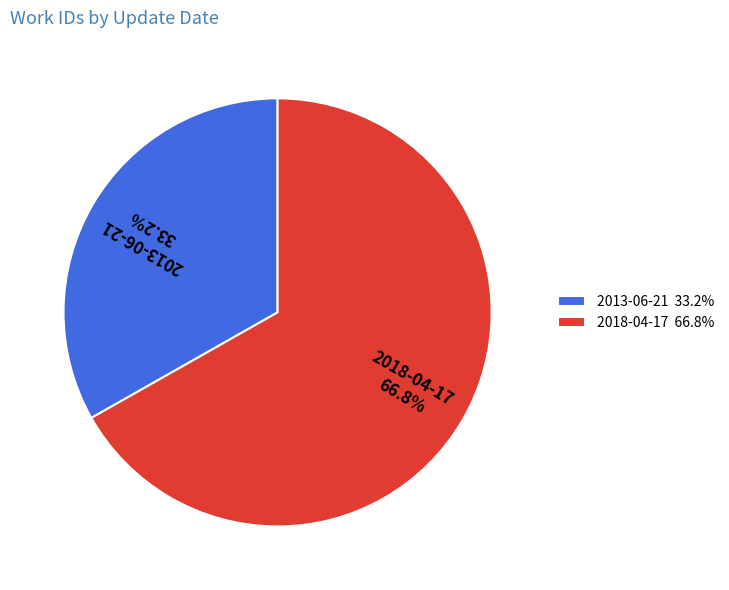

To the nearest percent, what is the average slice percentage?

50%